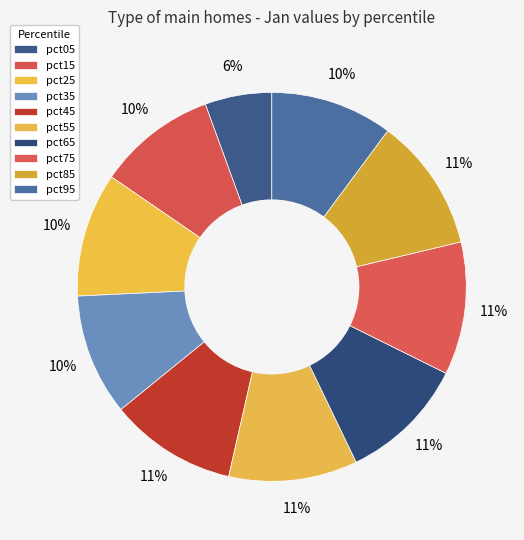

How many segments does this pie chart have?

10